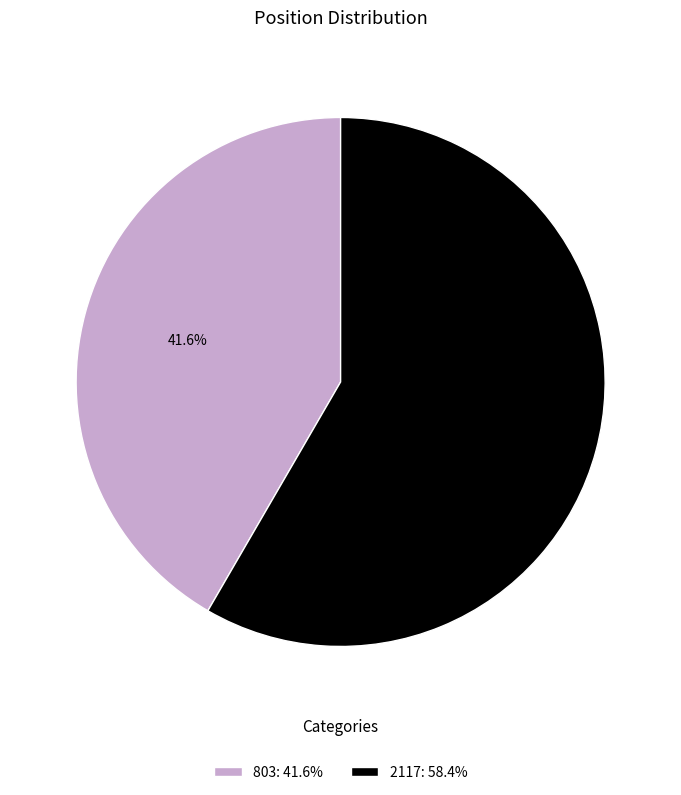

What percentage is the 803 slice, to the nearest percent?

42%